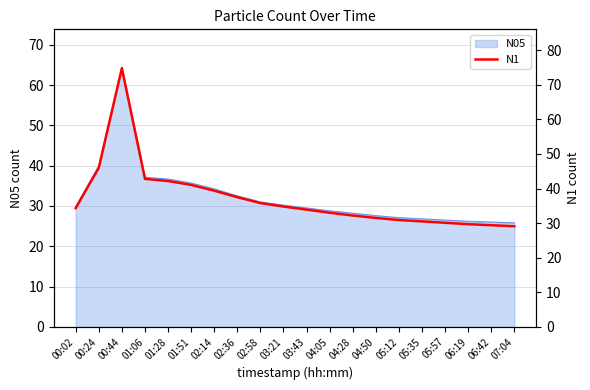

Does the chart have visible grid lines?

Yes